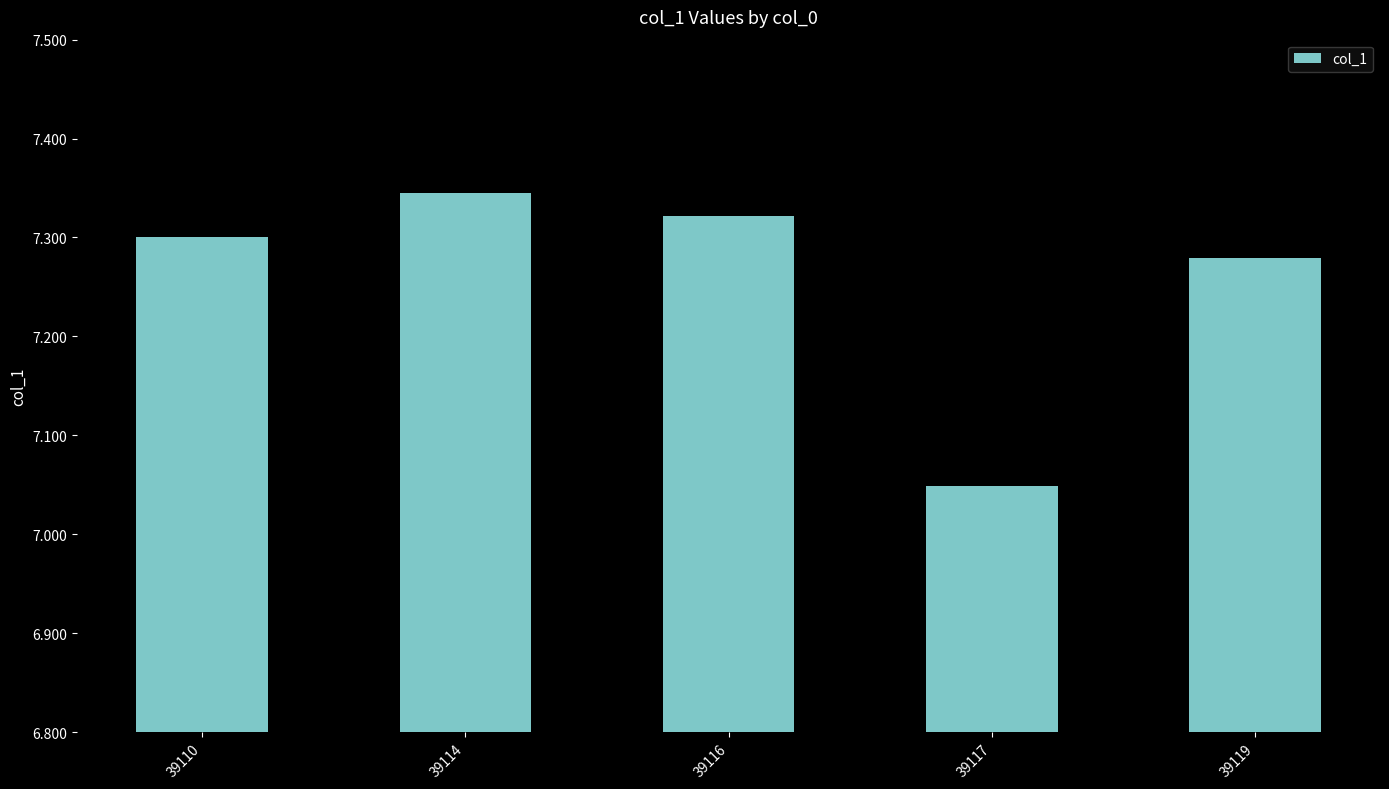

Where is the data nearest to the value 7?

39117